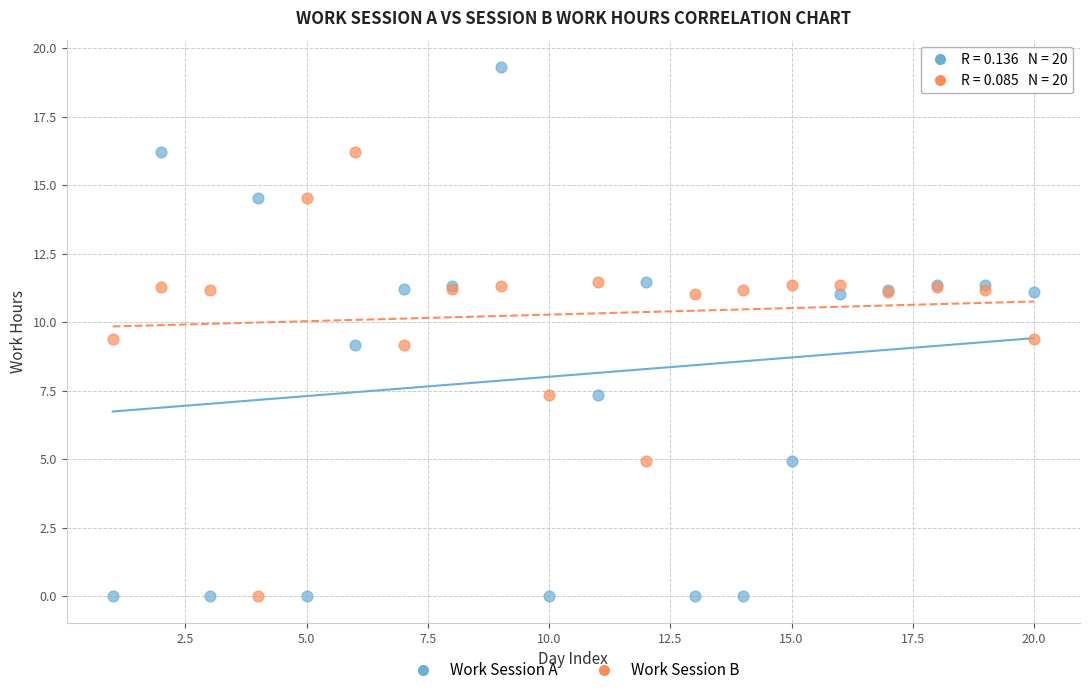

Which series reaches the maximum Y coordinate?

Work Session A